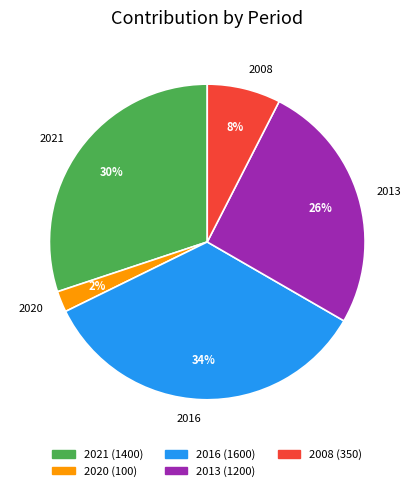

What is the smallest slice in the pie chart?

2020